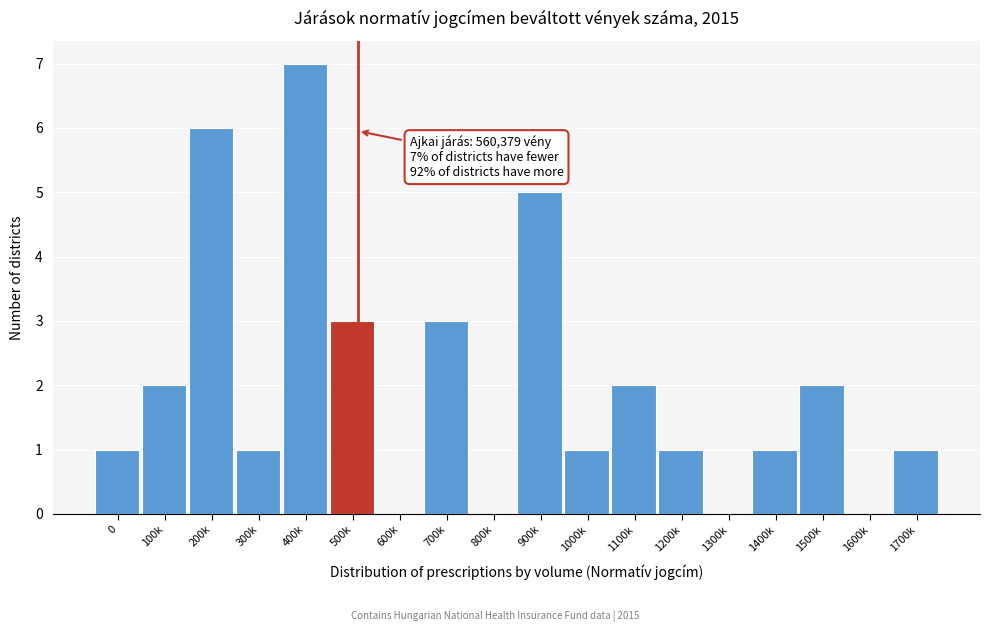

Reading left to right, what are all the values shown in this chart?

0=1	100k=2	200k=6	300k=1	400k=7	500k=3	600k=0	700k=3	800k=0	900k=5	1000k=1	1100k=2	1200k=1	1300k=0	1400k=1	1500k=2	1600k=0	1700k=1